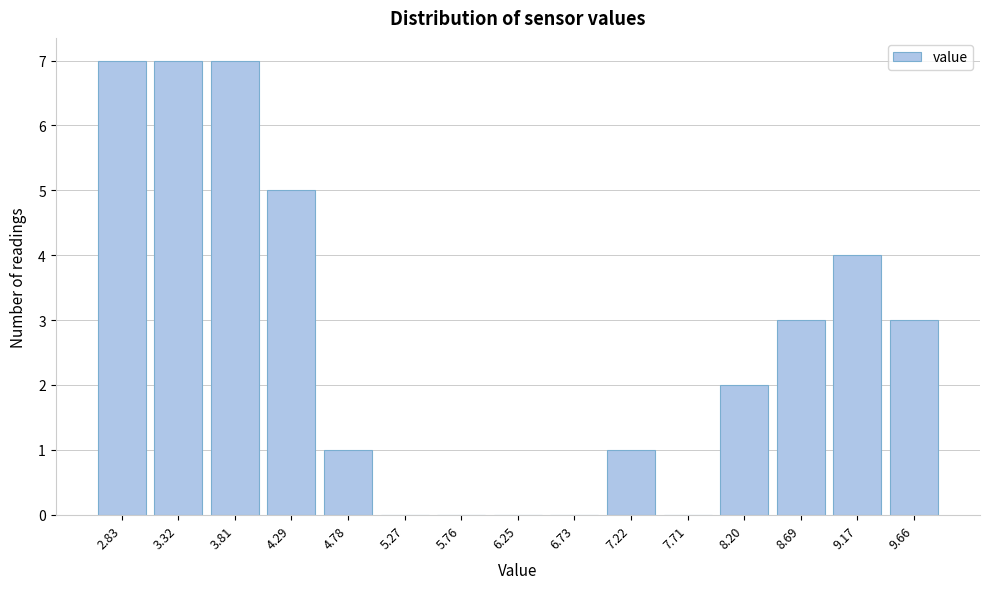

Reading right to left, list all the values displayed in this chart.

9.66=3	9.17=4	8.69=3	8.20=2	7.71=0	7.22=1	6.73=0	6.25=0	5.76=0	5.27=0	4.78=1	4.29=5	3.81=7	3.32=7	2.83=7